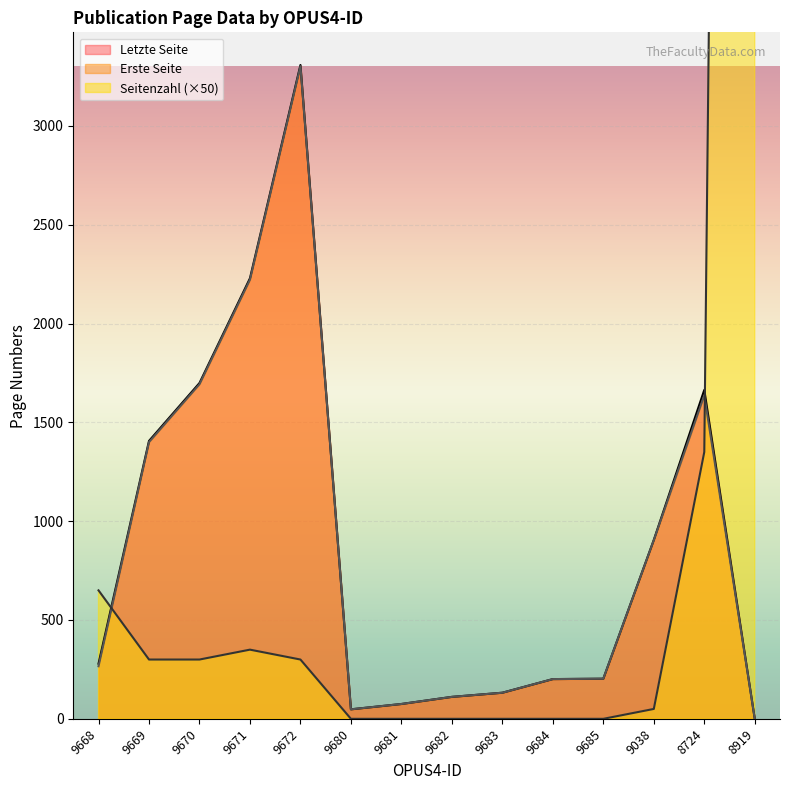

What is the sum of the Seitenzahl values at 9668 and 9682?

650